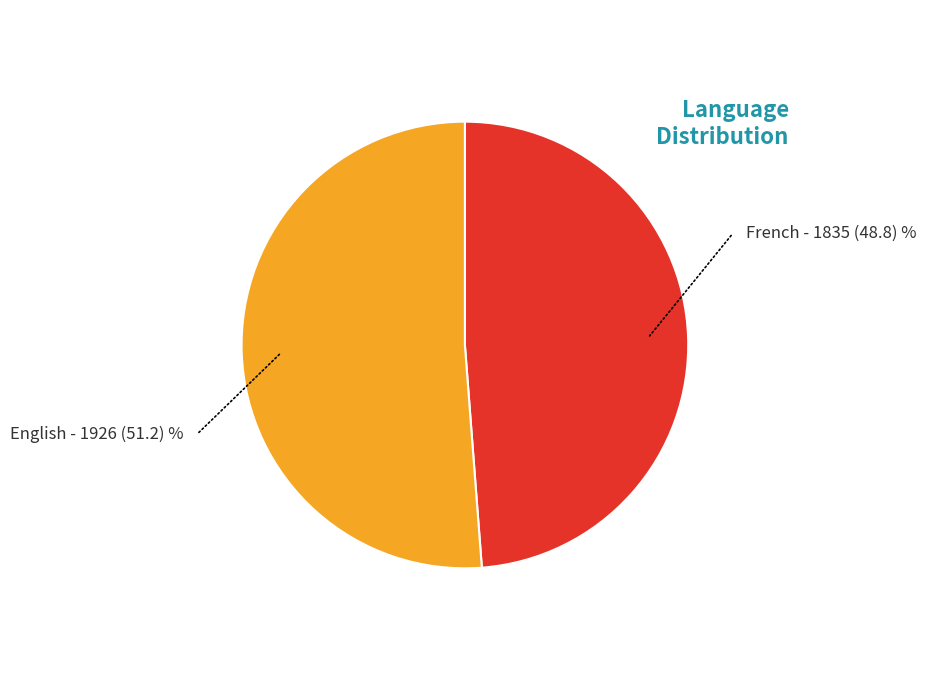

Which slice is the largest?

English